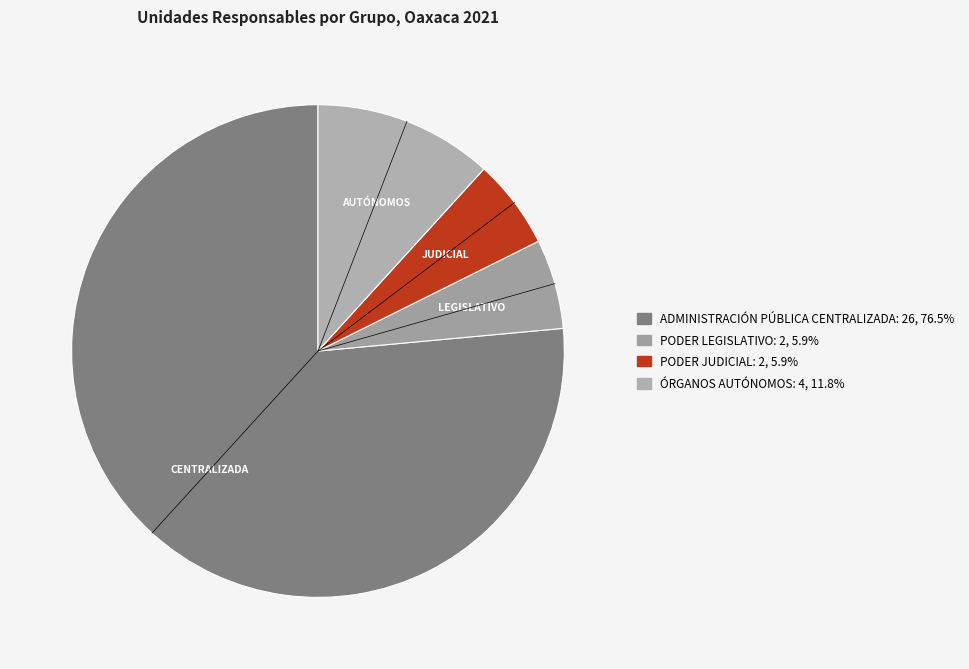

What is the largest slice in the pie chart?

ADMINISTRACIÓN PÚBLICA CENTRALIZADA